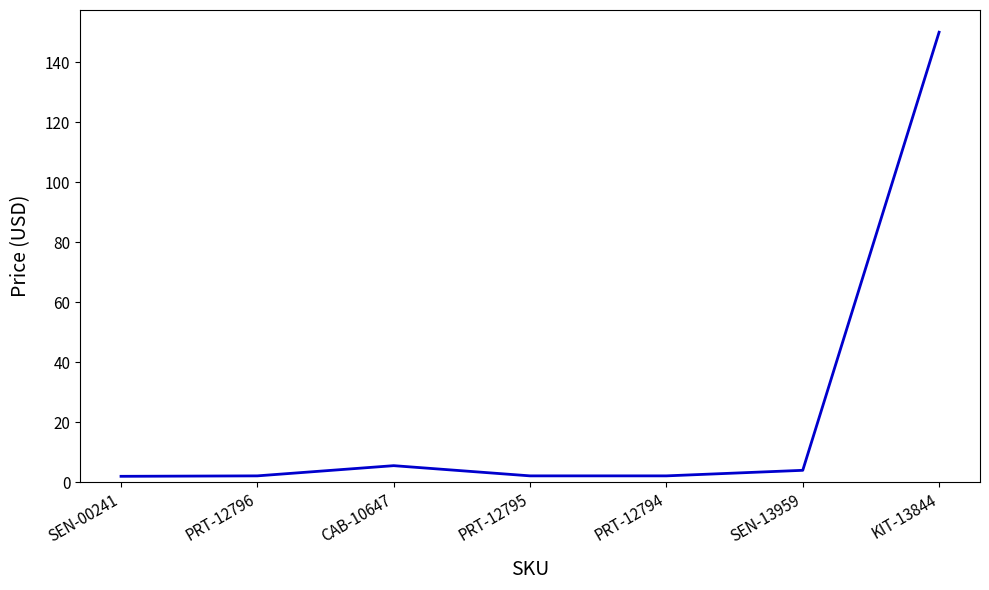

What is the difference between the maximum and minimum values?

148.0